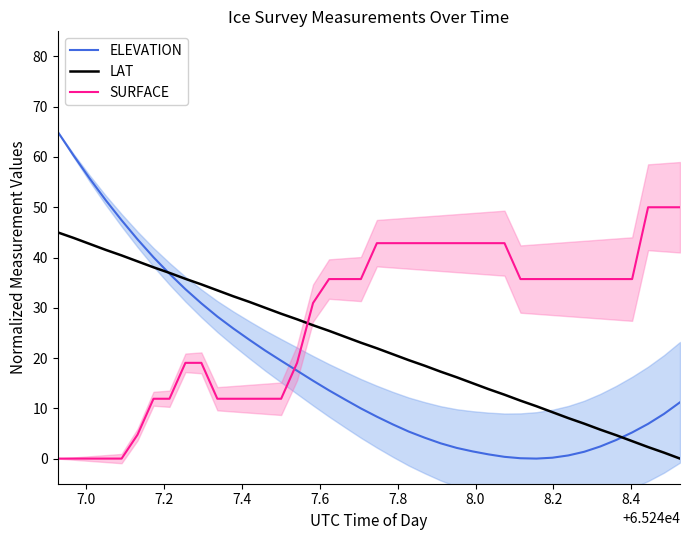

How many intersections are there between SURFACE and LAT?

1